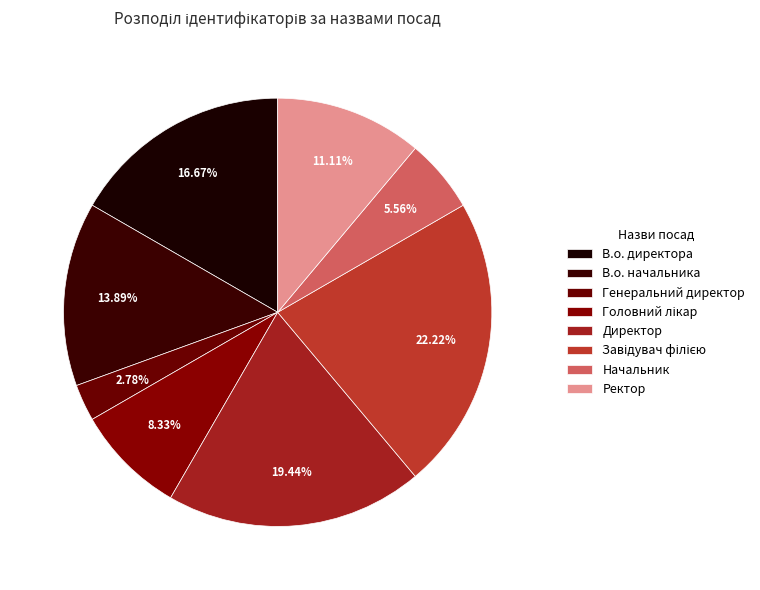

What is the change in value from В.о. директора to Директор?

+1